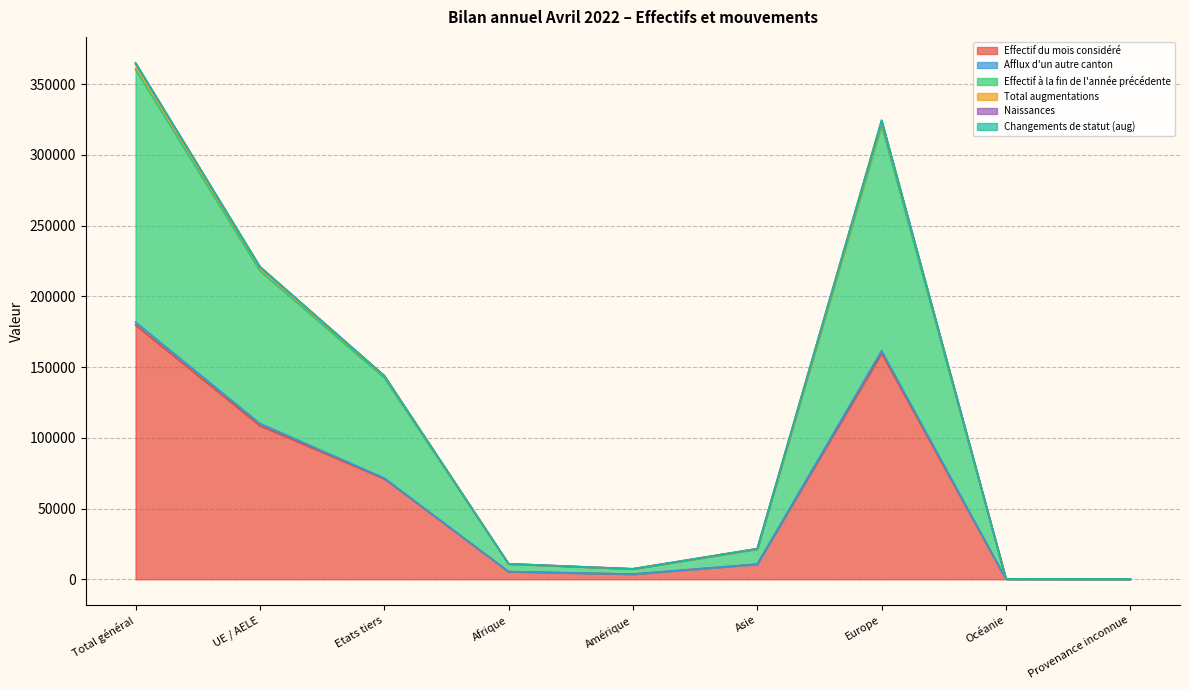

What is the difference between the highest and lowest values at Amérique?

3769